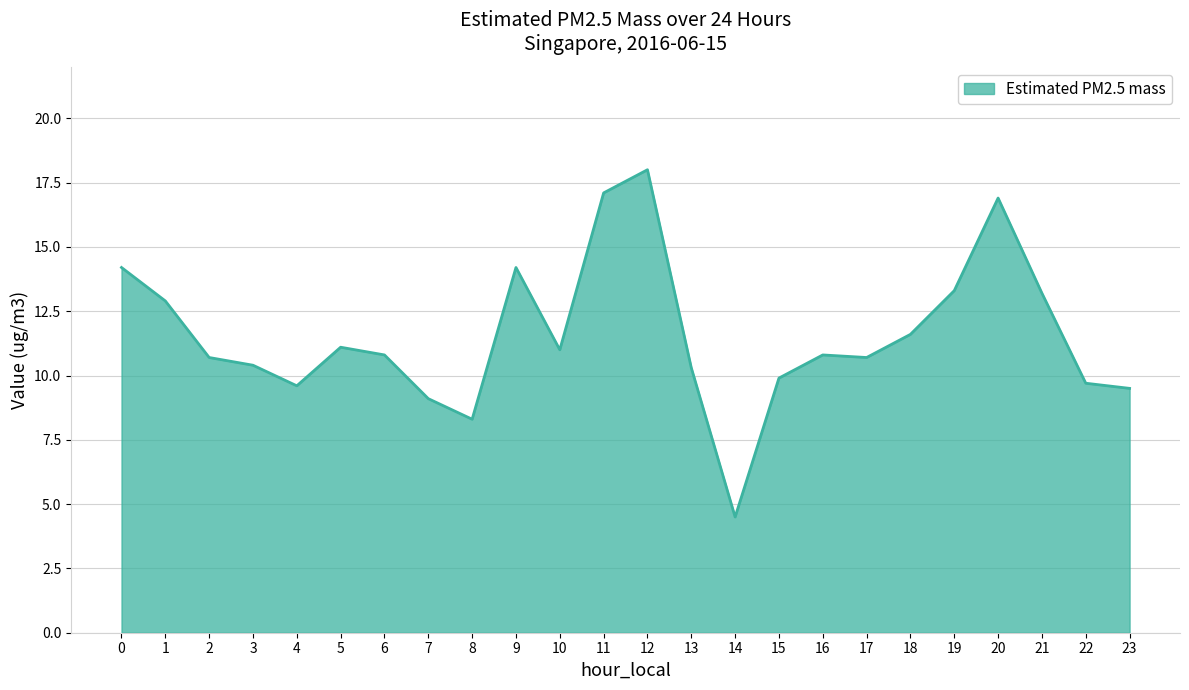

What is the difference between the maximum and minimum values?

13.5